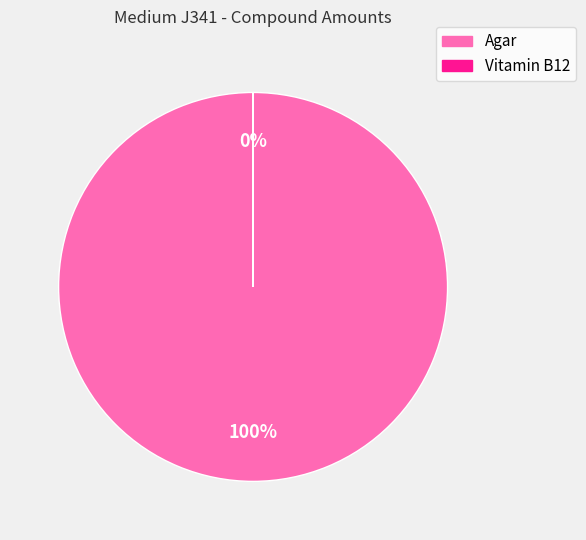

What is the total percentage of Agar and Vitamin B12?

100.0%